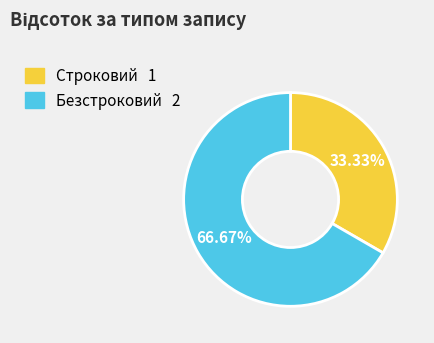

What percentage do Строковий and Безстроковий together represent?

100.0%